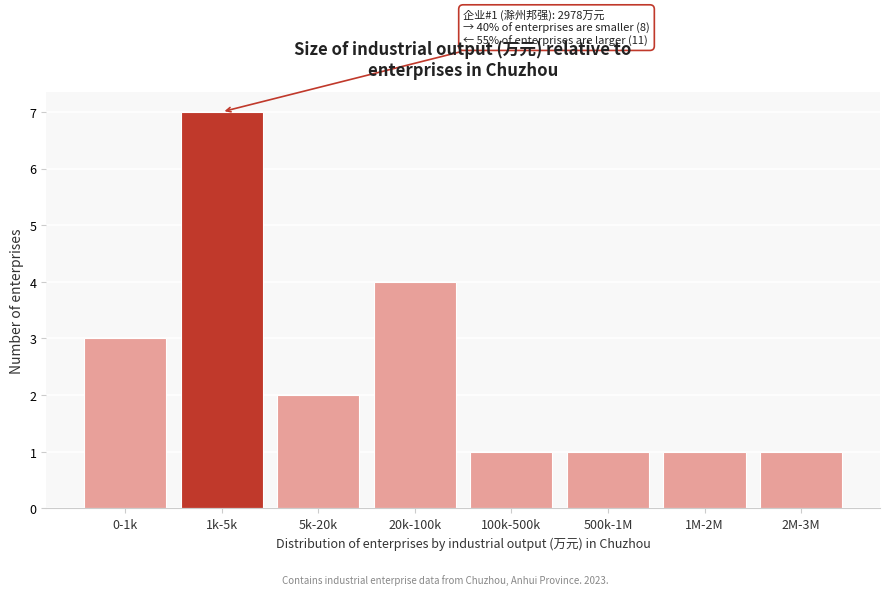

Reading right to left, transcribe all the data shown in this chart.

2M-3M=1	1M-2M=1	500k-1M=1	100k-500k=1	20k-100k=4	5k-20k=2	1k-5k=7	0-1k=3